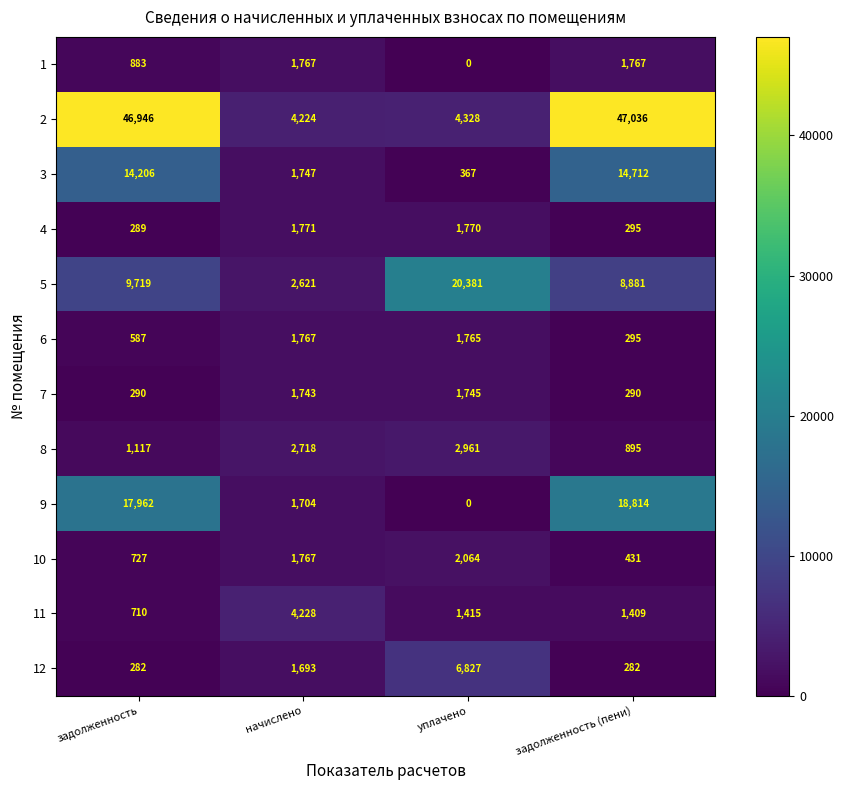

What is the difference between the highest and lowest values at начислено?

2535